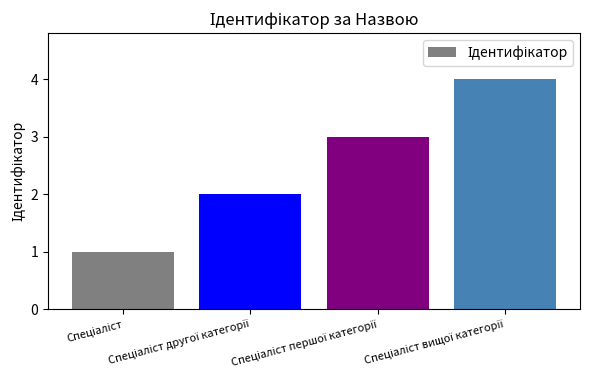

What is the difference between the maximum and minimum values?

3